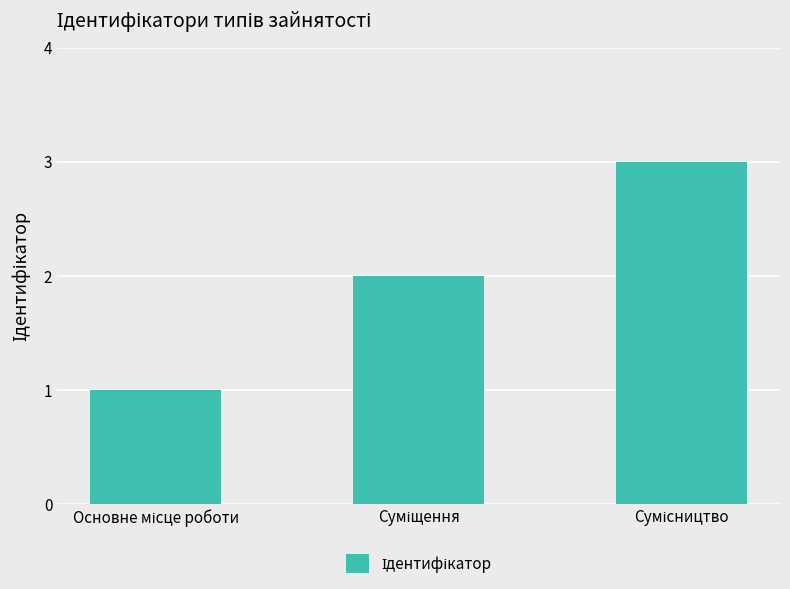

What is the greatest value displayed?

3